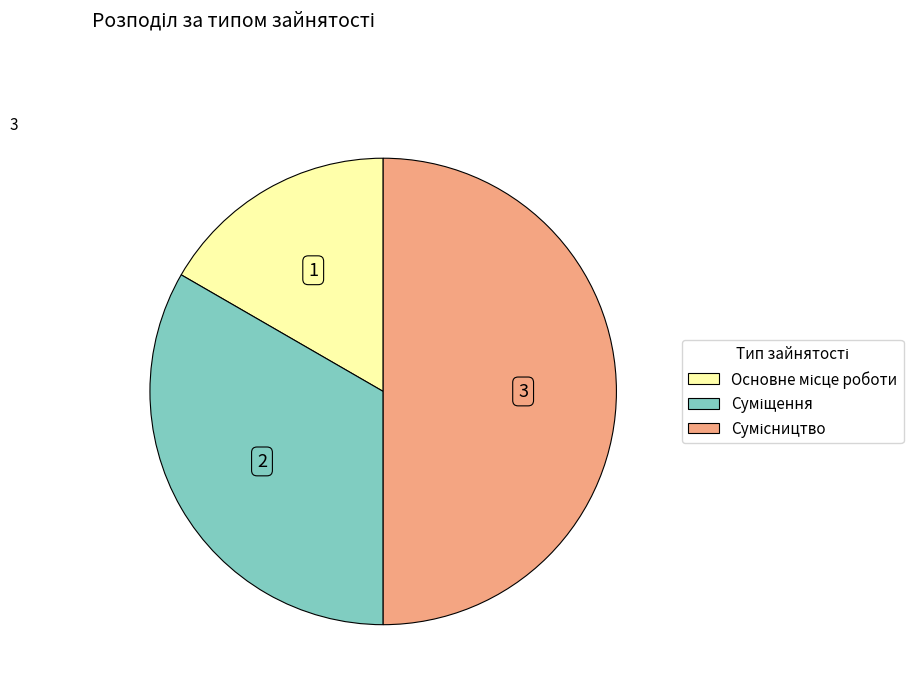

Is Основне місце роботи the majority of the pie?

No